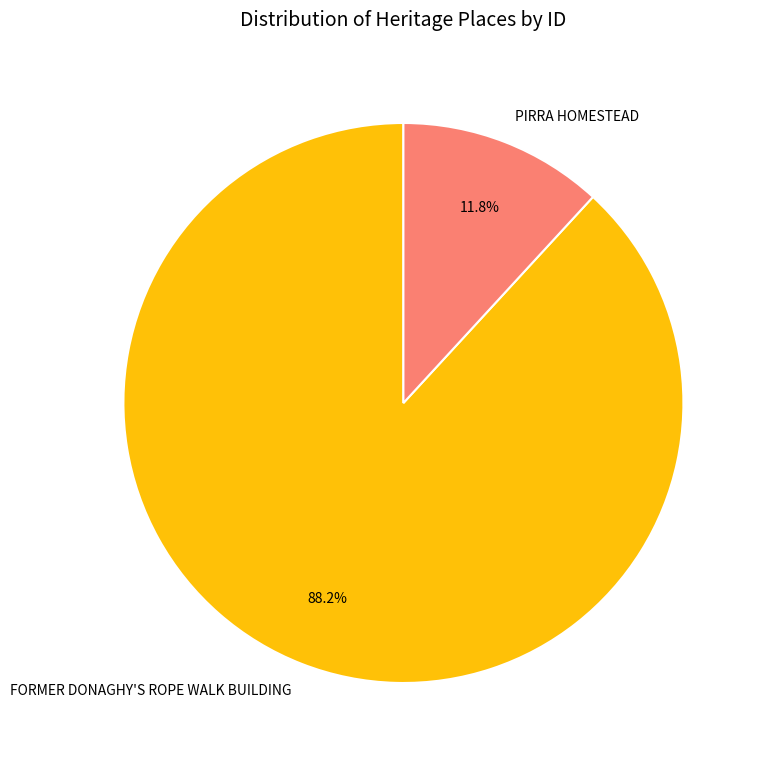

Is there a majority slice in this chart?

Yes